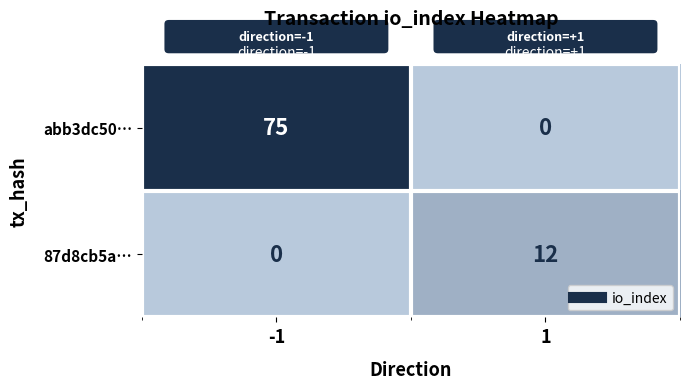

What is the sum of all 87d8cb5a… values?

12